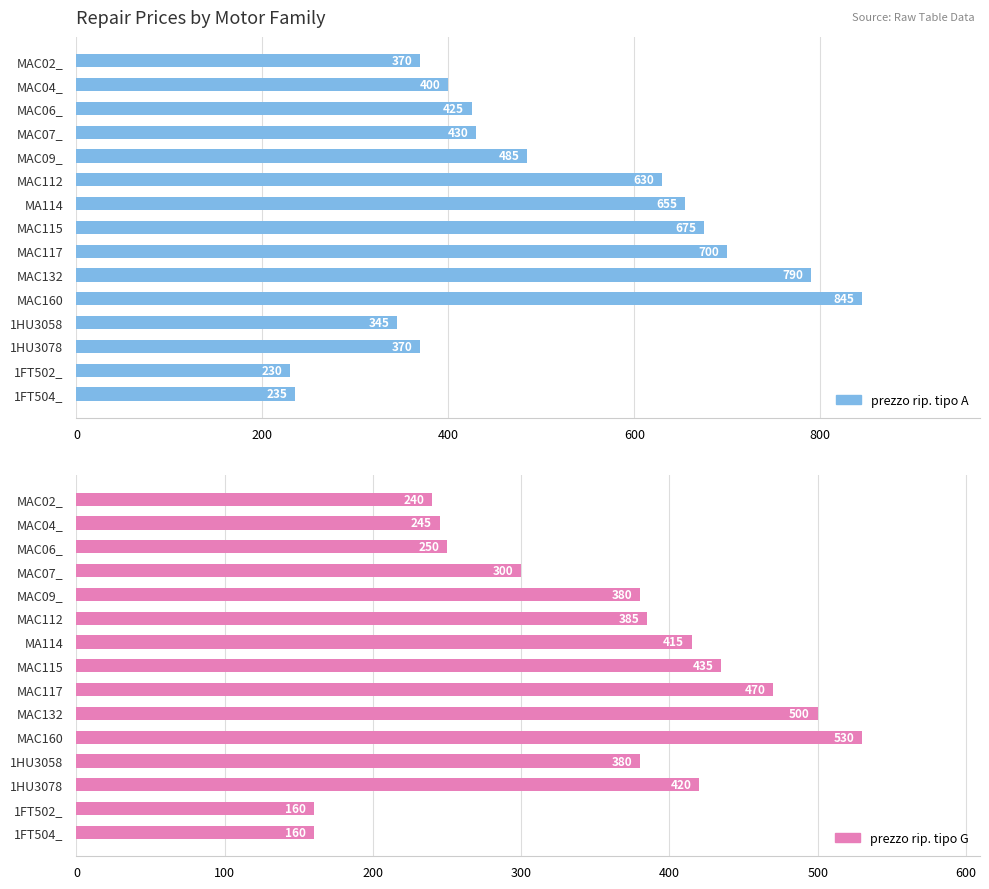

What is the average value of the prezzo rip. tipo G series?

351